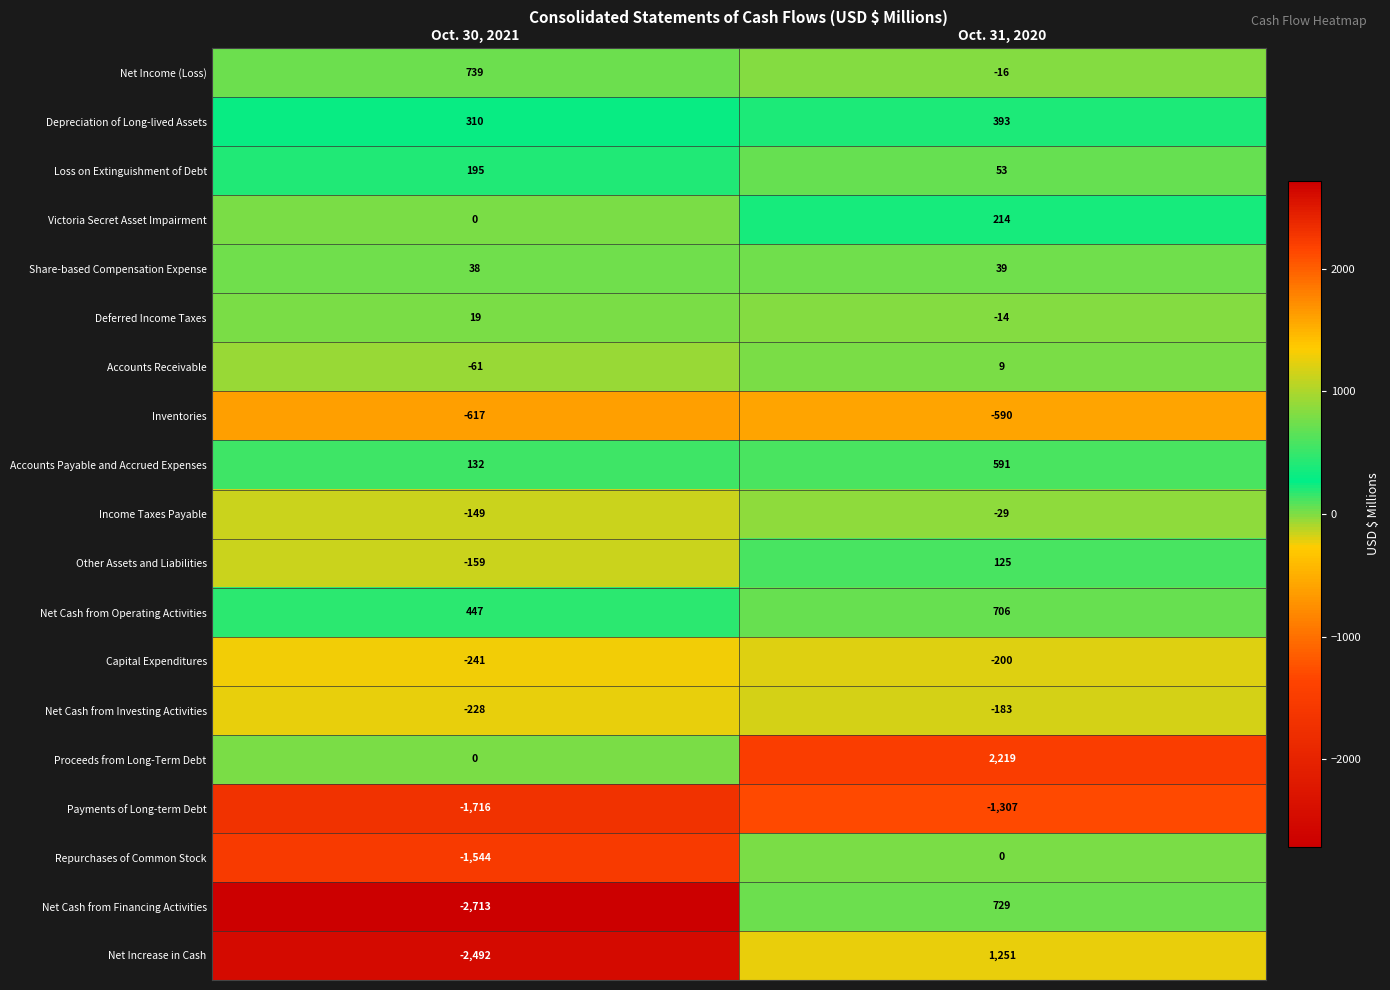

Which series has the largest range (max minus min)?

Net Increase in Cash